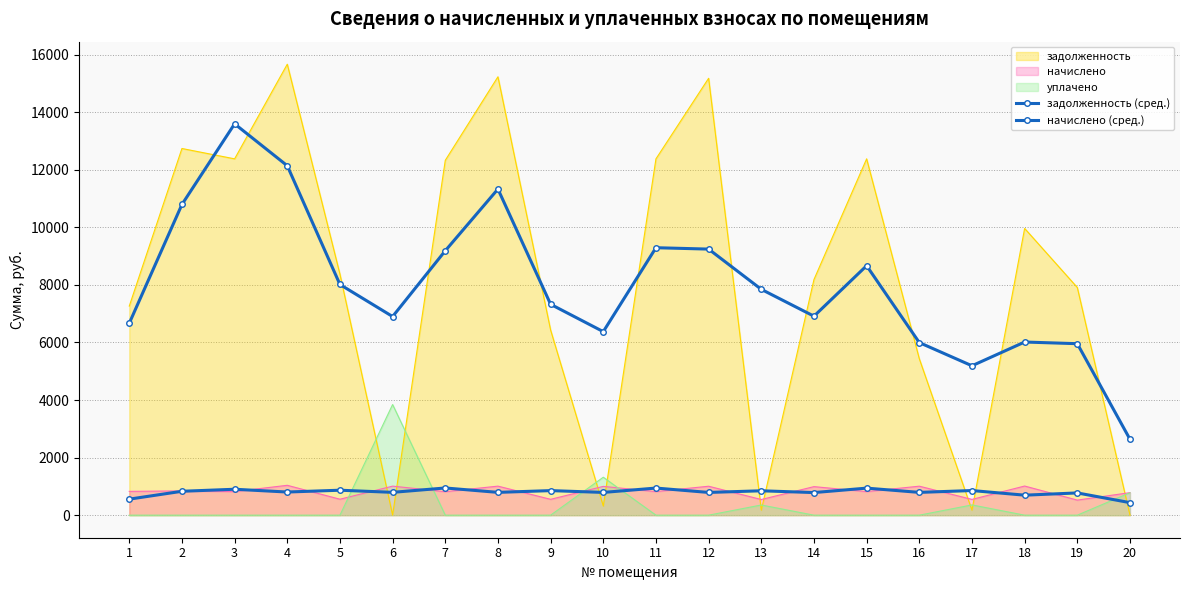

At which label is задолженность (сред.) closest to 8114?

5